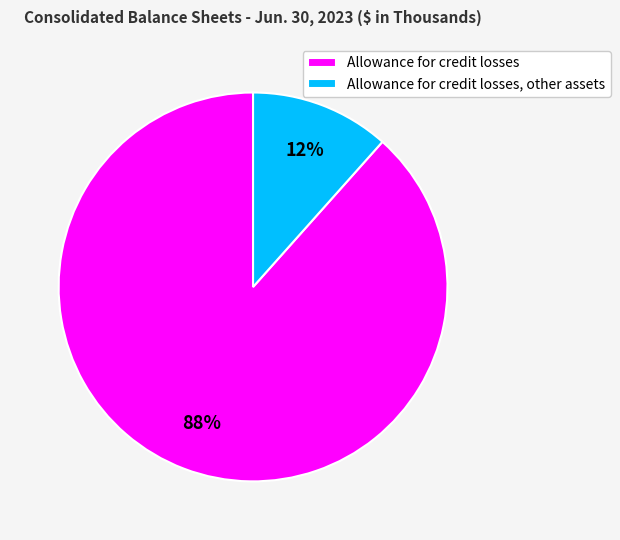

To the nearest percent, what is the combined percentage of Allowance for credit losses, other assets and Allowance for credit losses?

100%